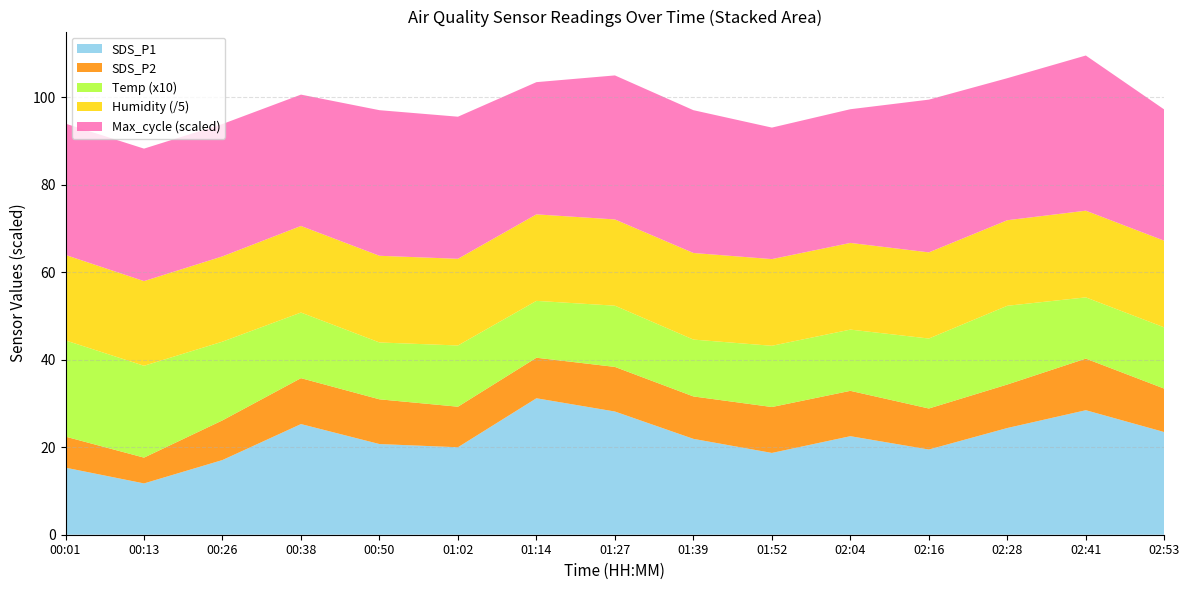

At which label does SDS_P1 reach its peak?

01:14